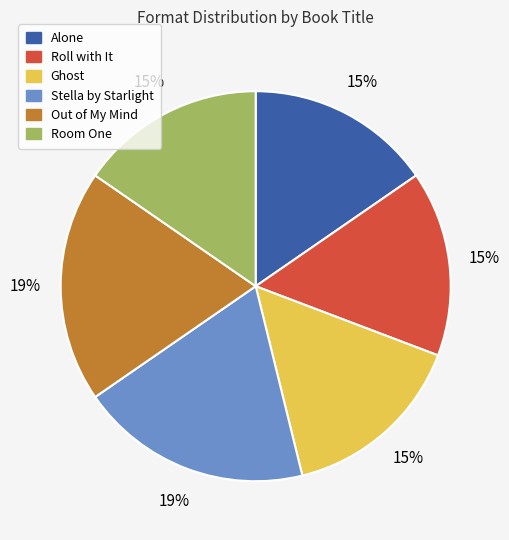

Is it true that Alone is 6% of the pie?

False